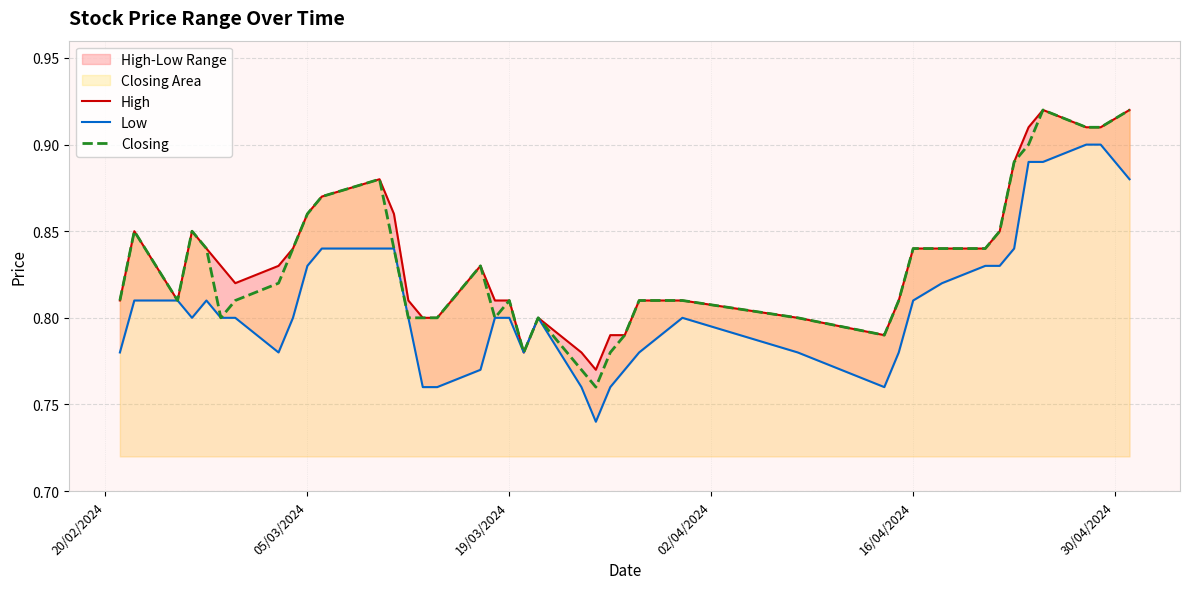

Count the High values in the range 0 to 1.

40